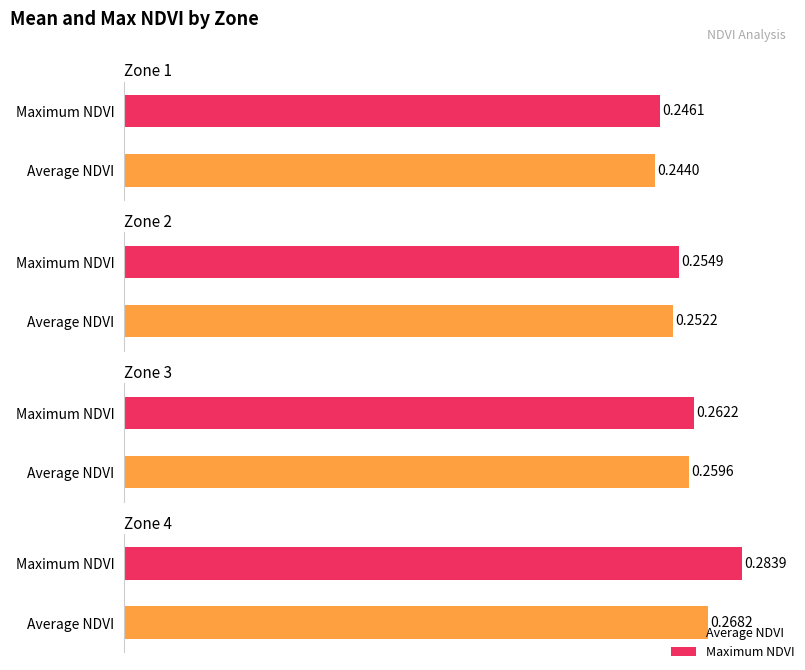

What is the value of the Average NDVI bar at the 4th from the left?

0.3